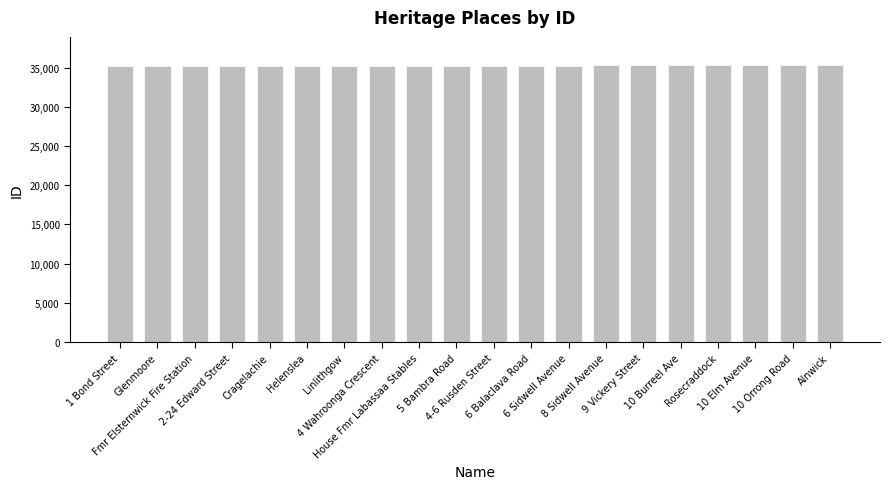

The chart shows a value of 54957 at Fmr Elsternwick Fire Station. True or false?

False